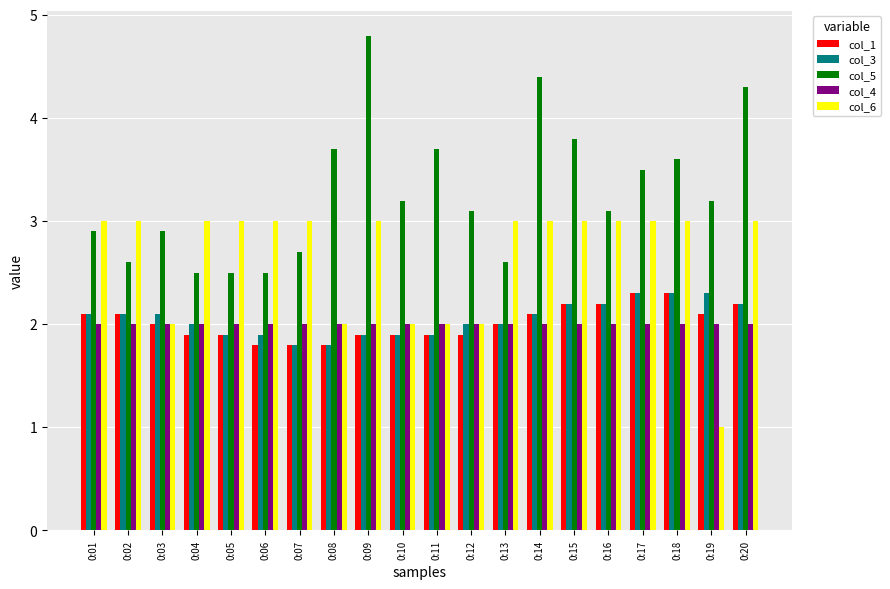

How many data points in col_5 are less than 3?

8